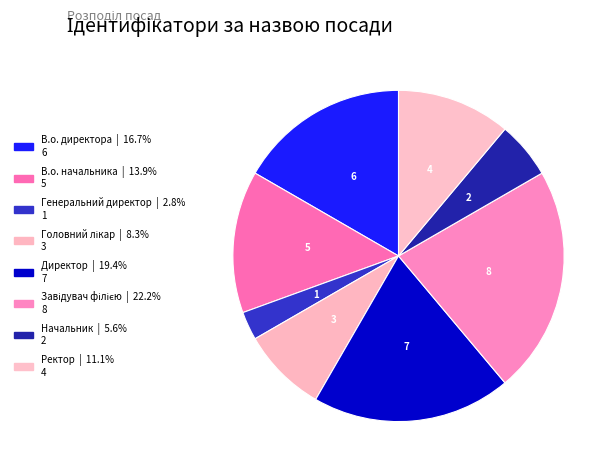

To the nearest percent, what portion does Директор represent?

19%